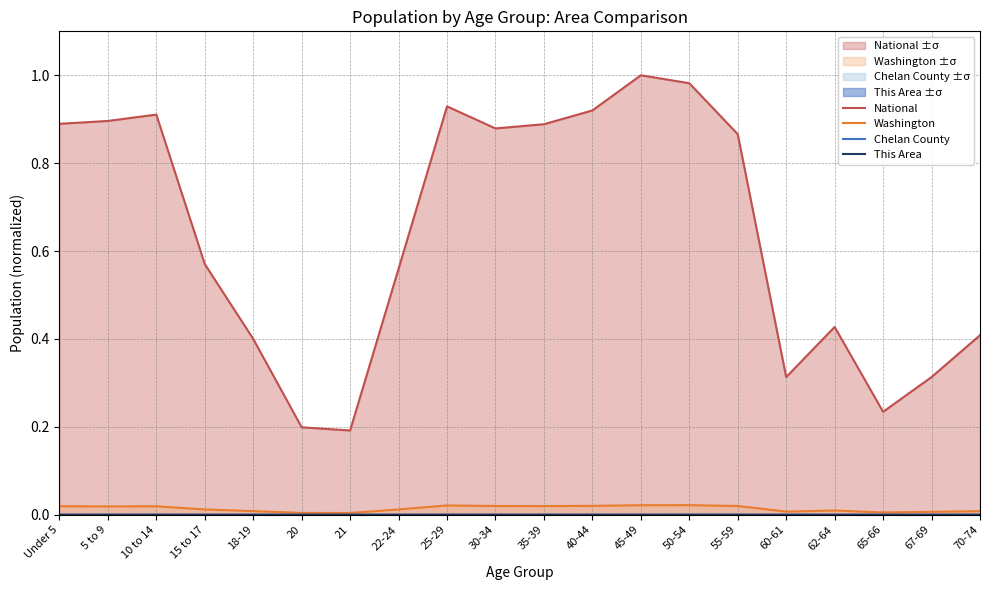

Which series has the largest range (max minus min)?

National